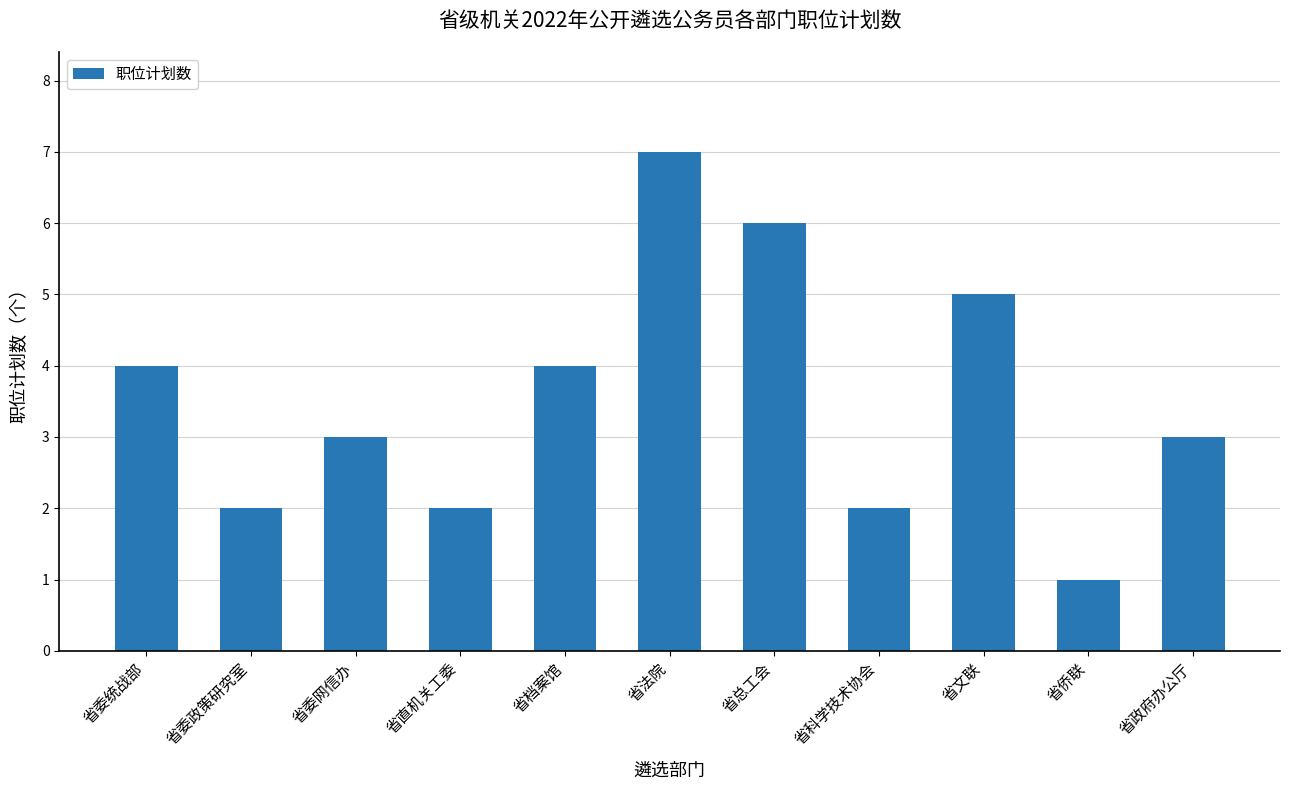

Between 省委政策研究室 and 省委统战部, which is larger?

省委统战部